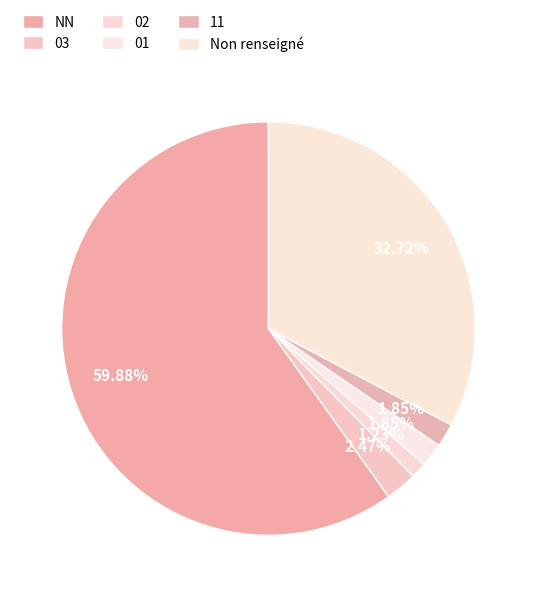

True or false: 03 accounts for 1% of the total.

False